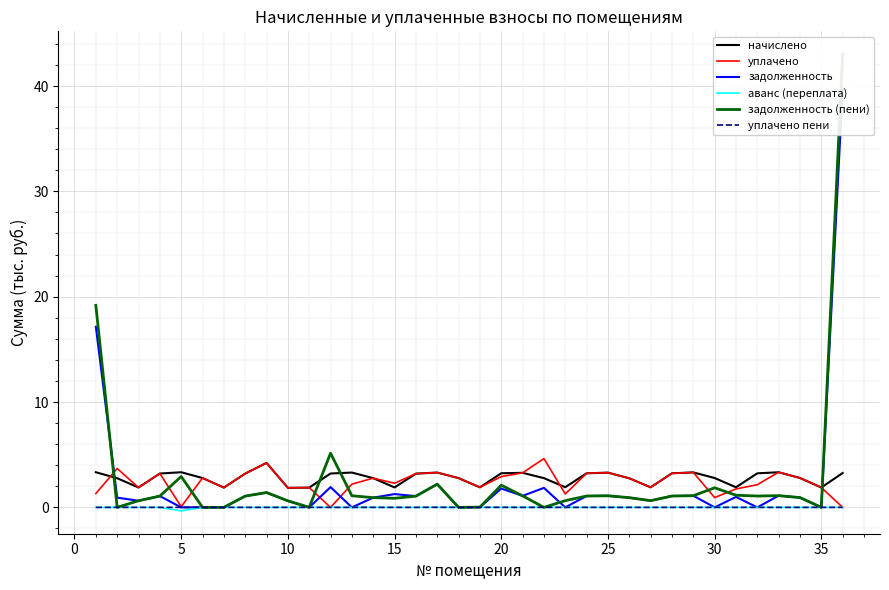

True or false: начислено and аванс (переплата) cross at least once.

False